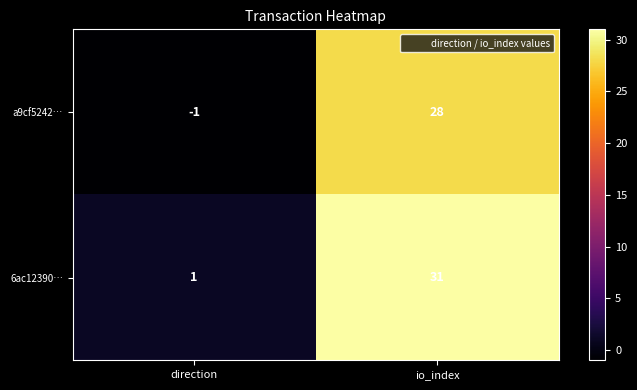

Count the number of data series in this chart.

2